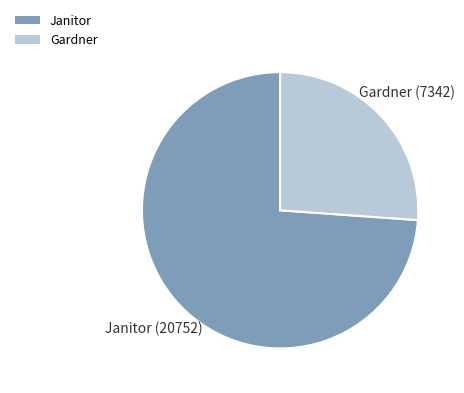

True or false: Janitor accounts for 85% of the total.

False